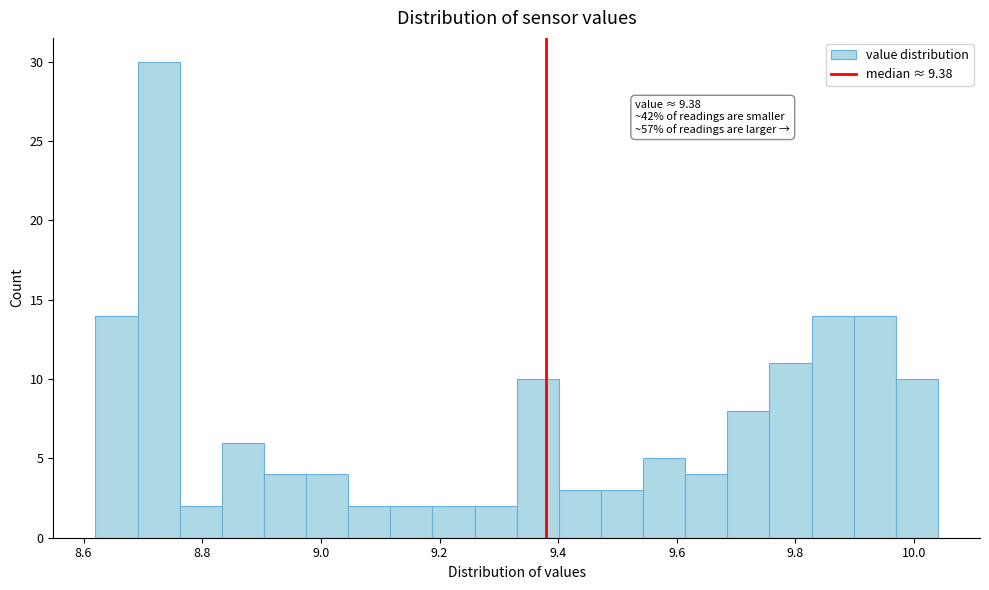

Around what value on the x-axis is the tallest bar? Give the approximate position of its centre, as read against the axis.

8.72